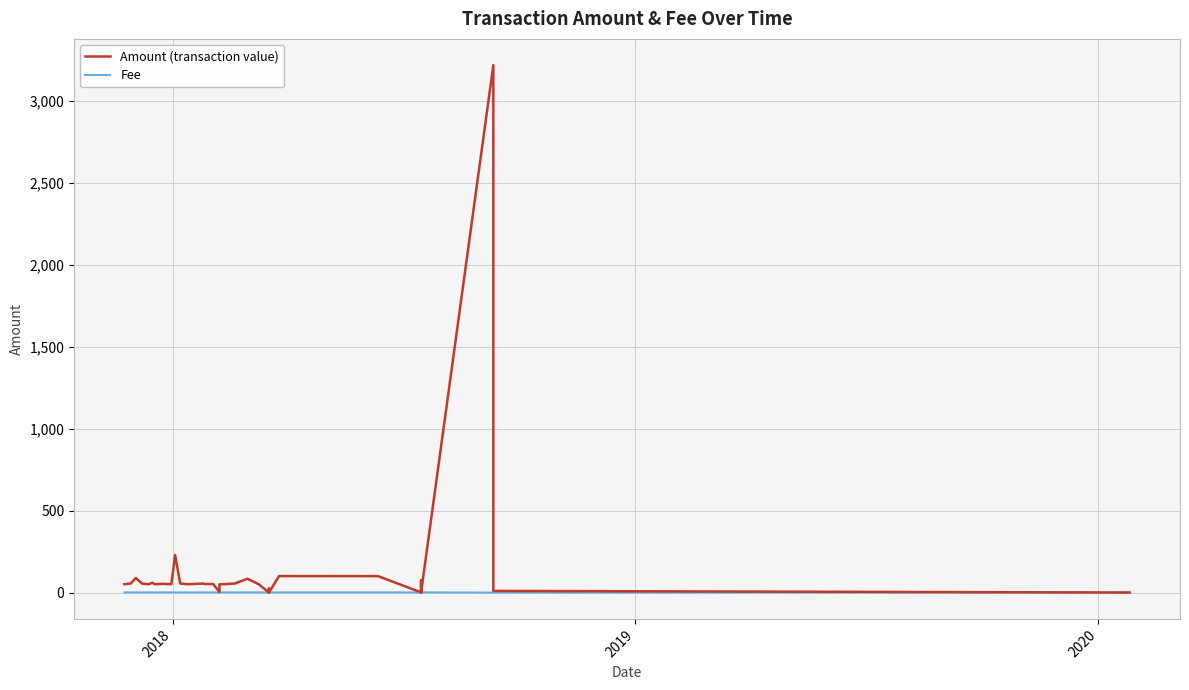

What is the difference between the maximum and minimum values in the Fee series?

0.9